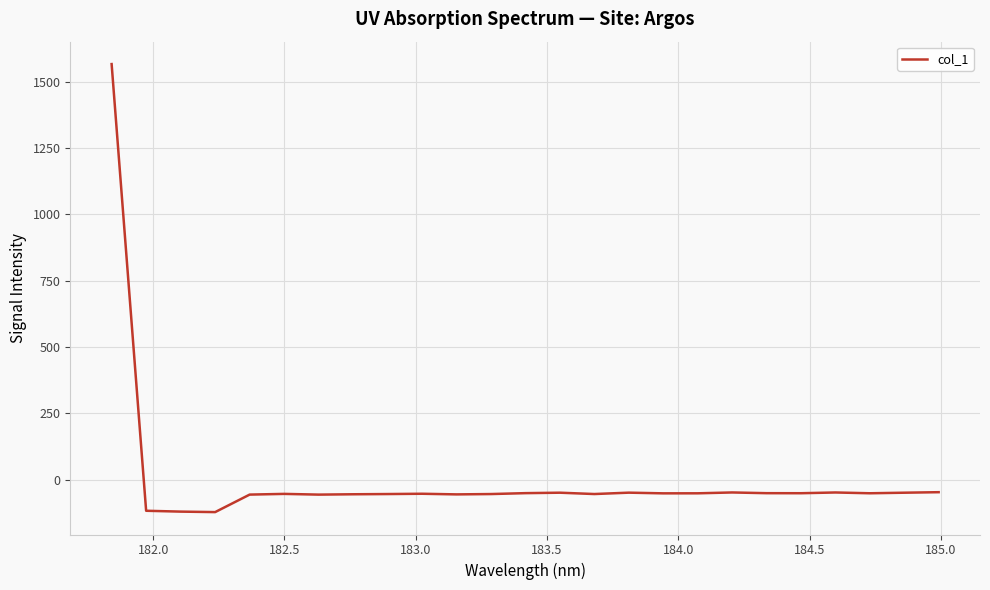

What is the minimum value shown in the chart?

-122.1